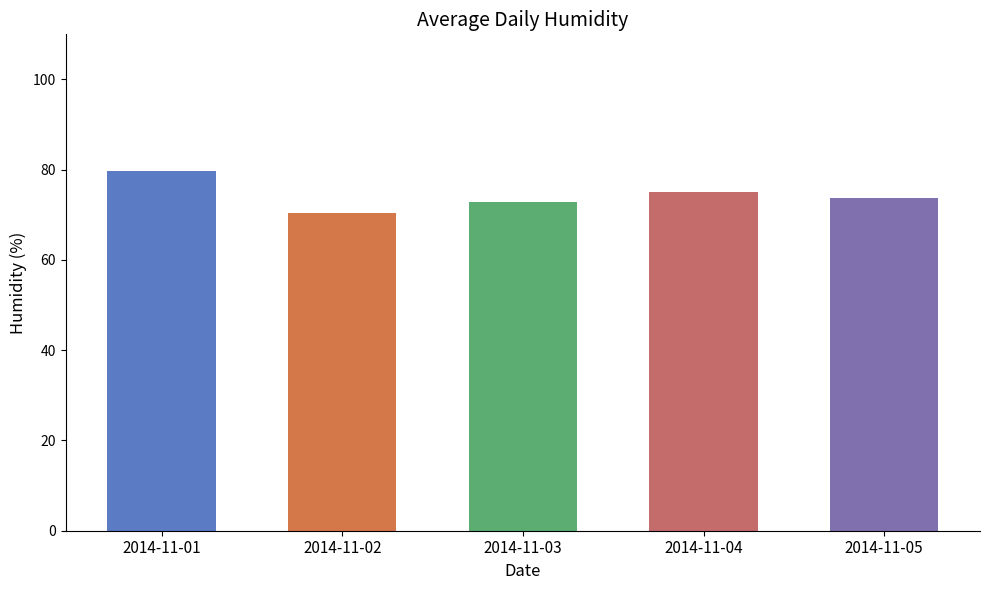

What is the smallest value displayed?

70.5